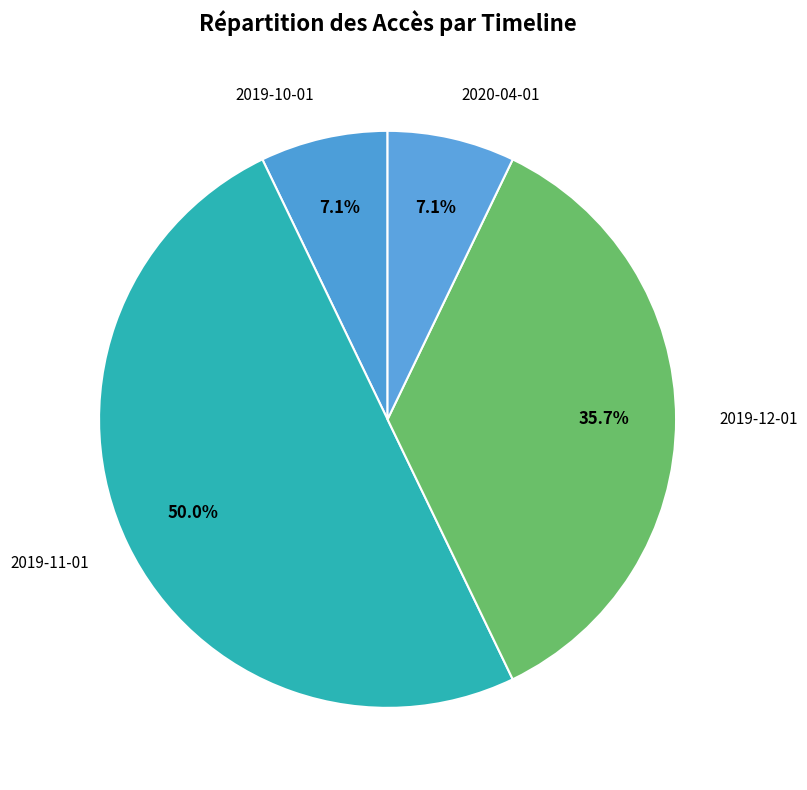

To the nearest percent, what is the average slice percentage?

25%